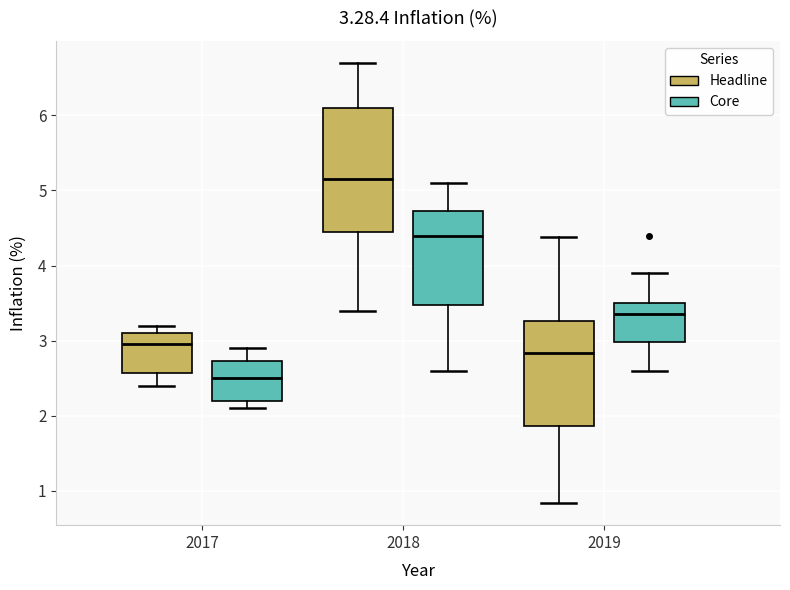

Comparing the boxes themselves (not the whiskers), which one is the tallest?

2018 (Headline)